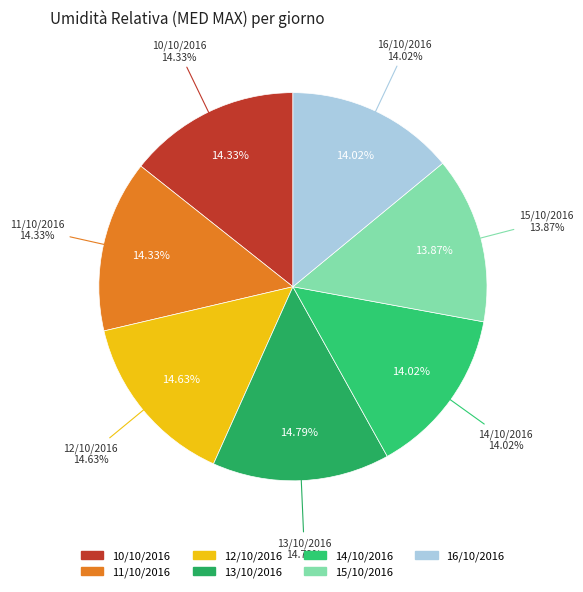

Rank the categories by value from lowest to highest.

15/10/2016, 14/10/2016, 16/10/2016, 10/10/2016, 11/10/2016, 12/10/2016, 13/10/2016